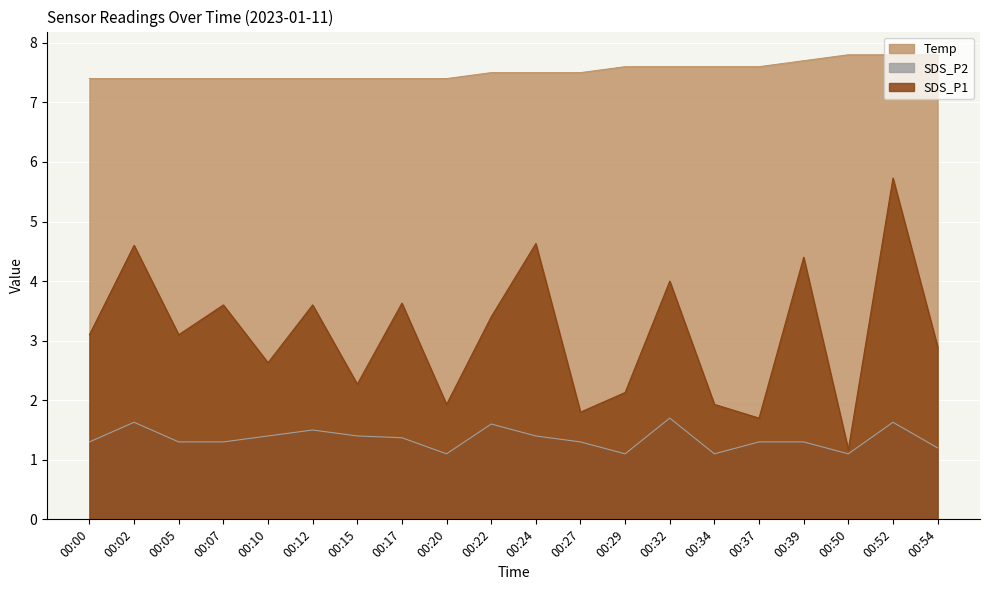

True or false: SDS_P2 and Temp intersect in this chart.

False